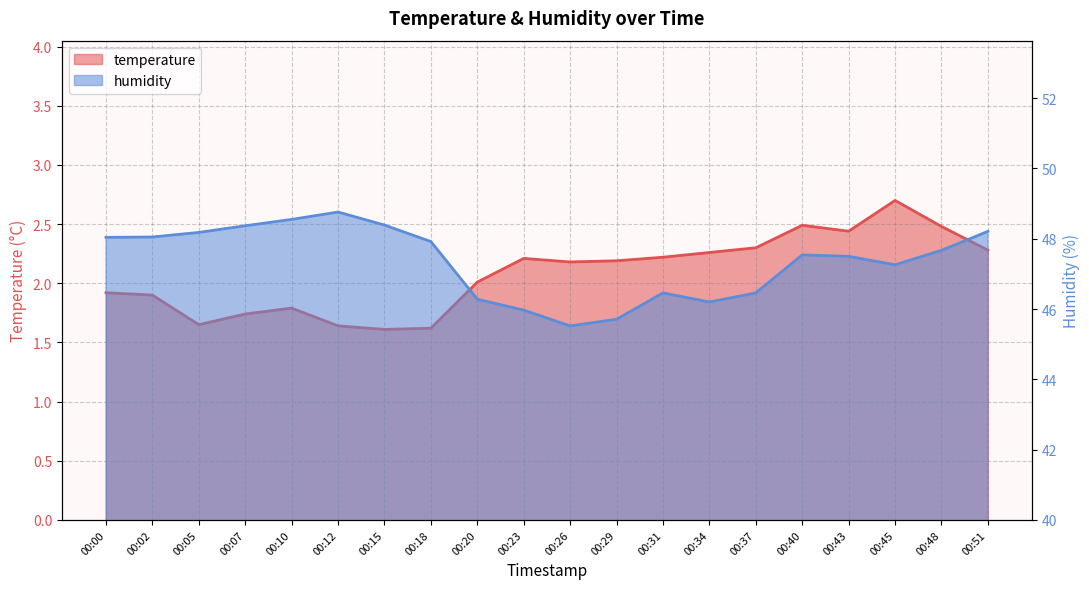

True or false: temperature and humidity intersect in this chart.

False